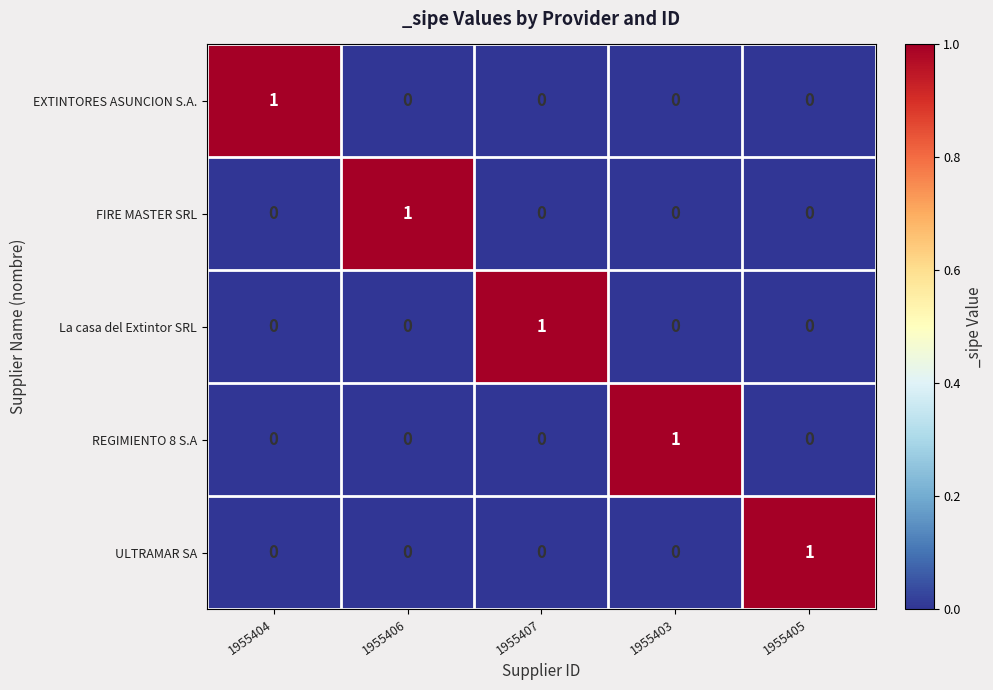

Count the EXTINTORES ASUNCION S.A. values in the range 0 to 1.

5